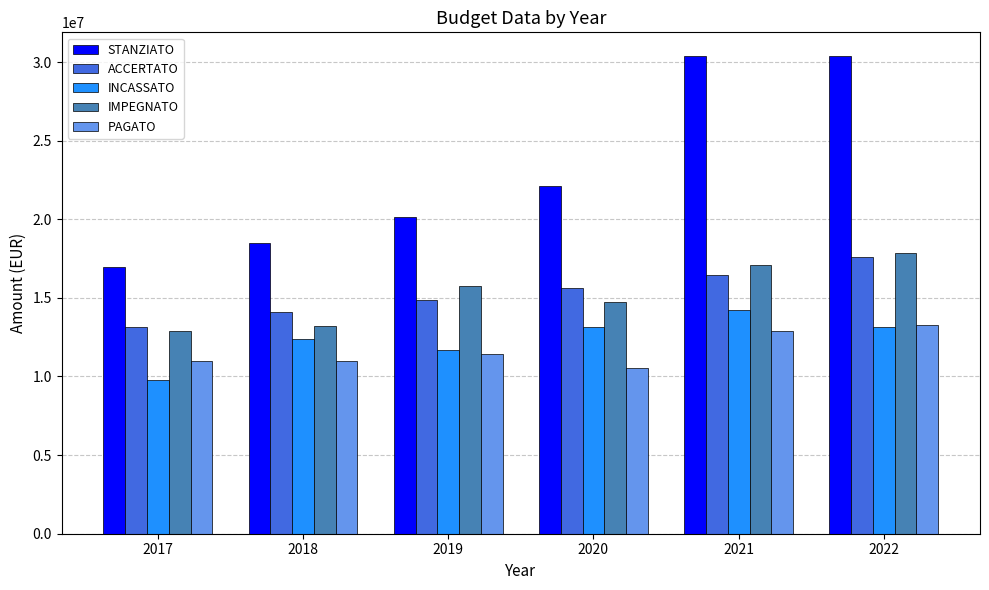

Which series has the largest range (max minus min)?

STANZIATO